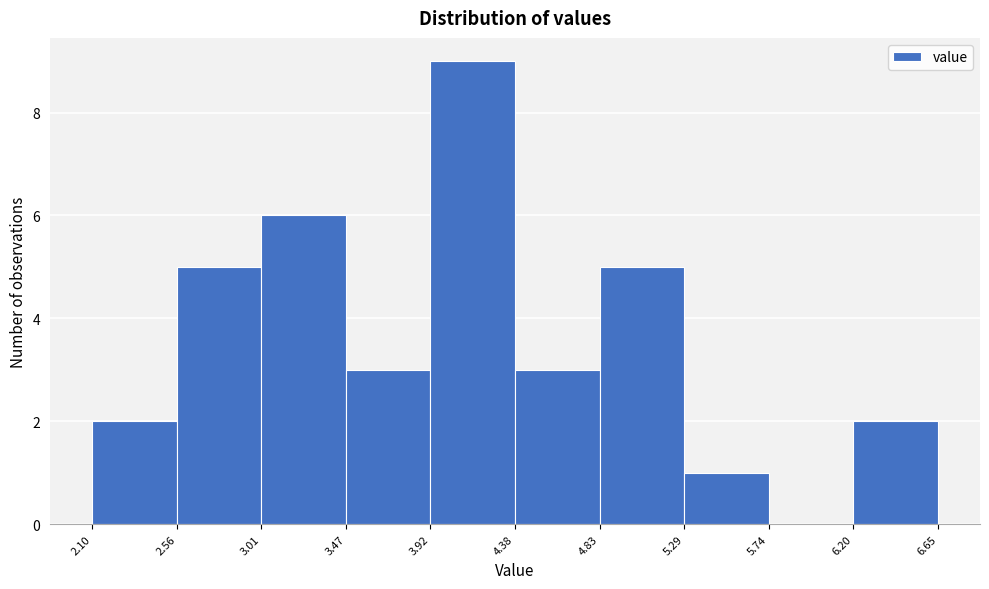

Reading left to right, transcribe this chart: for each bar, give the range it covers on the x-axis and its height. The values are not printed on the chart, so give them approximately, as read against the axis.

2.10 to 2.56: 2
2.56 to 3.01: 5
3.01 to 3.47: 6
3.47 to 3.92: 3
3.92 to 4.38: 9
4.38 to 4.83: 3
4.83 to 5.29: 5
5.29 to 5.74: 1
5.74 to 6.20: 0
6.20 to 6.65: 2